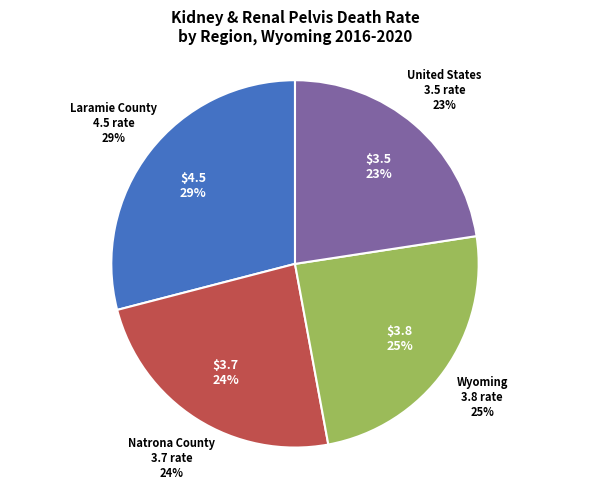

What percentage do United States and Wyoming together represent?

47.1%